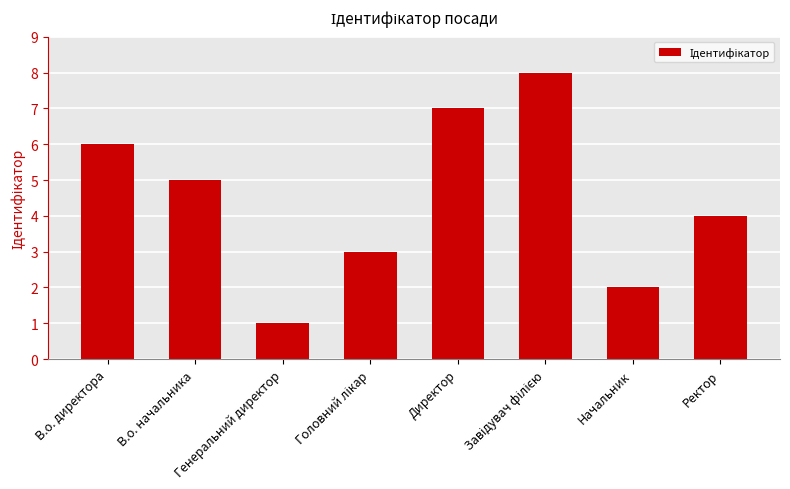

How many series are shown in this chart?

1